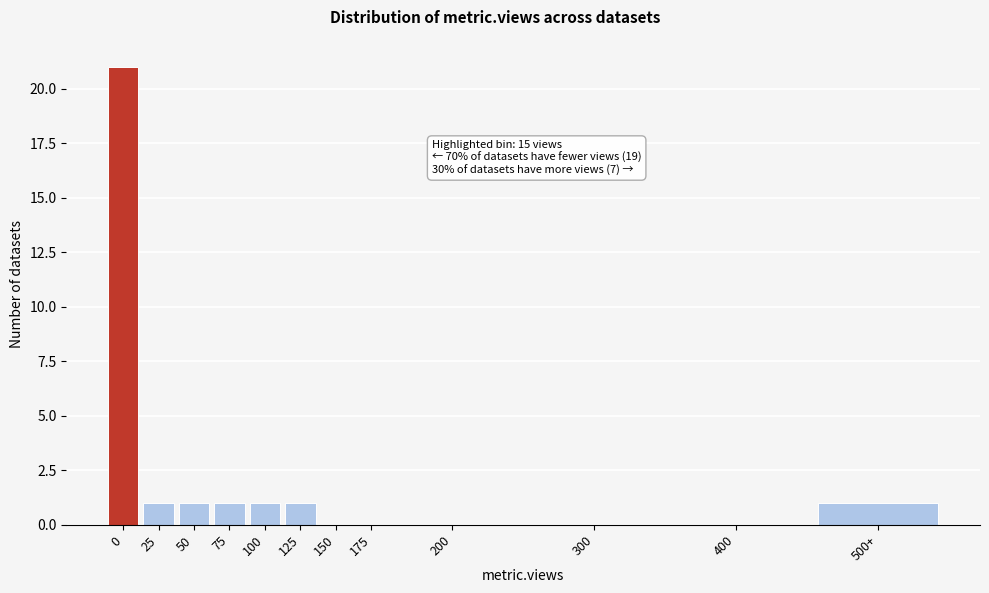

Reading left to right, extract all data points from this chart.

0=21	25=1	50=1	75=1	100=1	125=1	150=0	175=0	200=0	300=0	400=0	500+=1